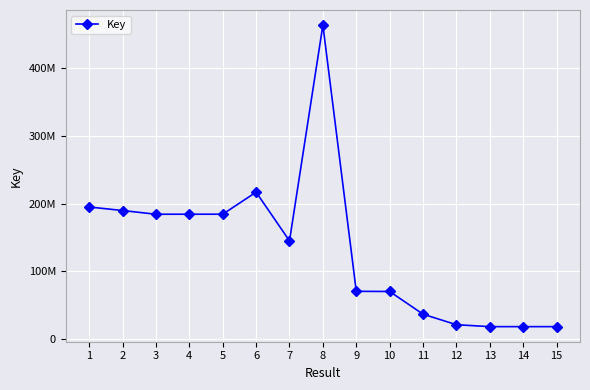

Does the chart have visible grid lines?

Yes